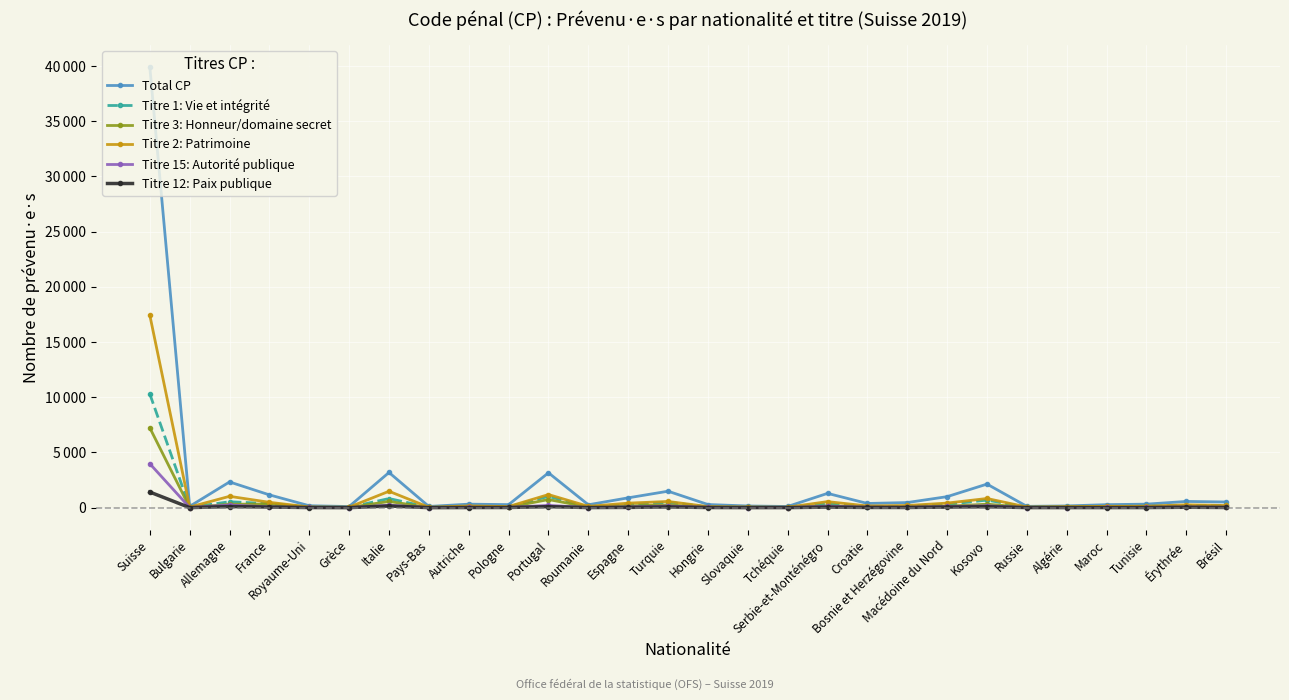

Is this an area chart (filled region under the line)?

No